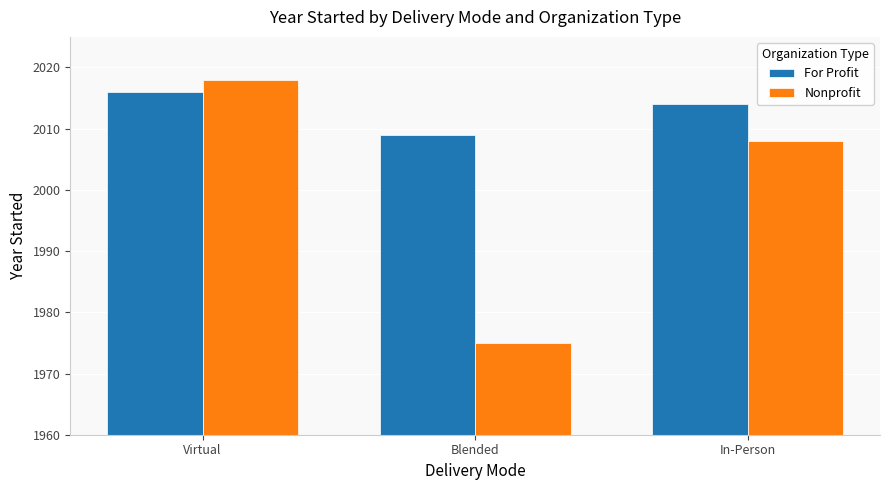

Reading left to right, list all the values displayed in this chart.

For Profit: Virtual=2016	Blended=2009	In-Person=2014
Nonprofit: Virtual=2018	Blended=1975	In-Person=2008